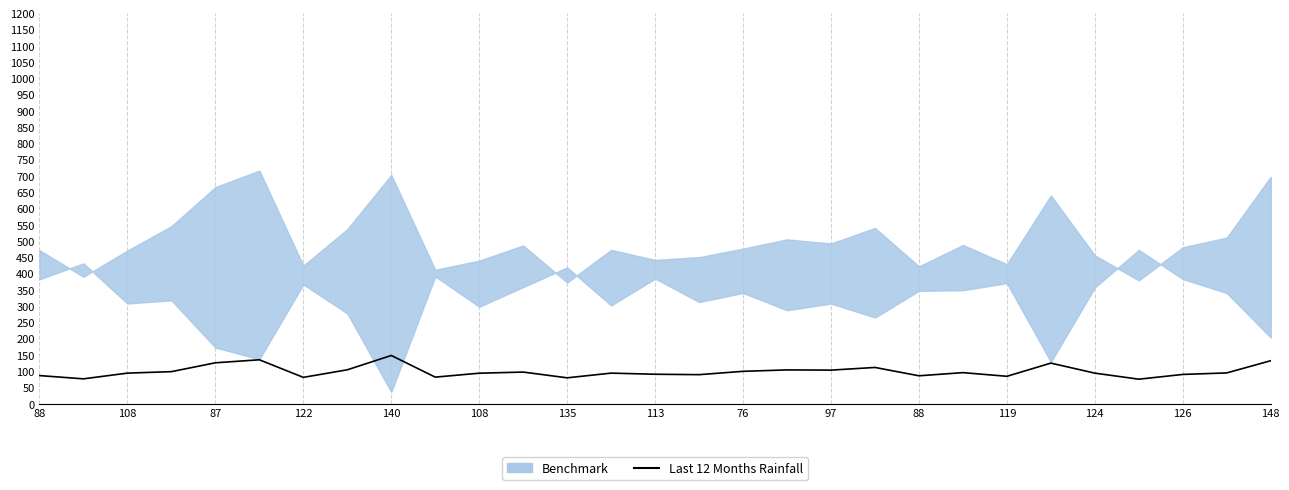

How many values are below 94?

11